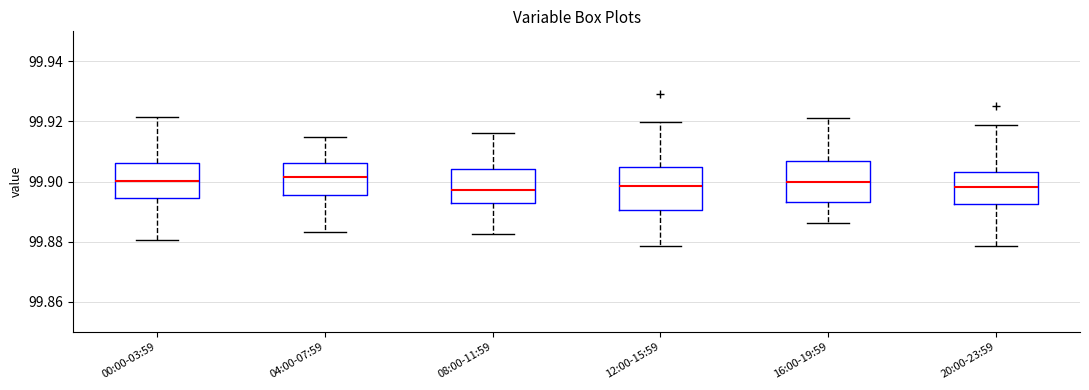

Reading left to right, transcribe this box plot: for each box, give where its median line is, the range the box spans, and where its two whiskers end, as read against the y-axis. The values are not printed on the chart, so give them approximately, as read against the axis.

00:00-03:59: median 99.900, box 99.894 to 99.906, whiskers 99.880 to 99.922
04:00-07:59: median 99.902, box 99.896 to 99.906, whiskers 99.884 to 99.914
08:00-11:59: median 99.898, box 99.892 to 99.904, whiskers 99.882 to 99.916
12:00-15:59: median 99.898, box 99.890 to 99.904, whiskers 99.878 to 99.920
16:00-19:59: median 99.900, box 99.894 to 99.906, whiskers 99.886 to 99.922
20:00-23:59: median 99.898, box 99.892 to 99.904, whiskers 99.878 to 99.918